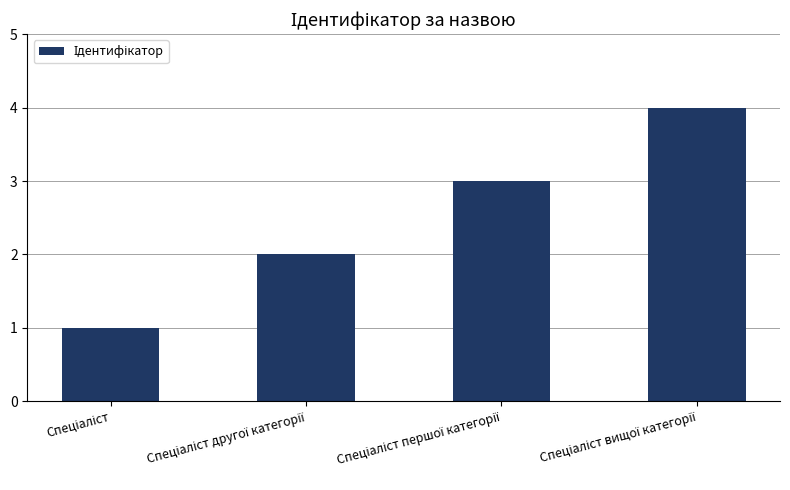

What is the greatest value displayed?

4